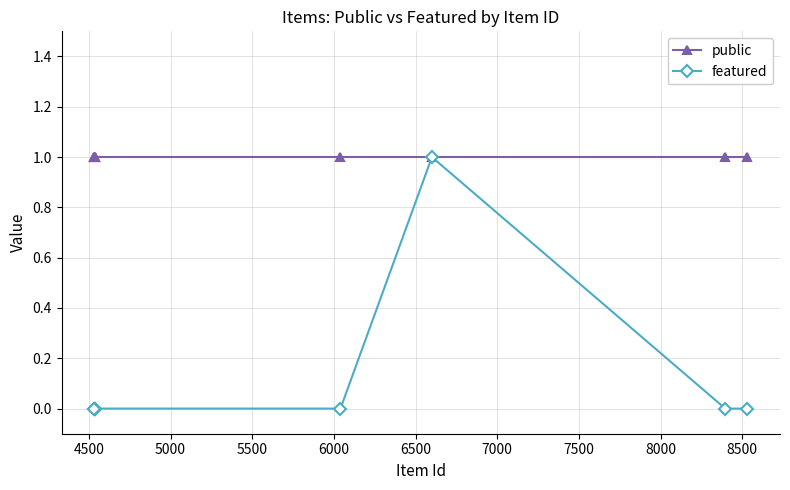

True or false: featured and public cross at least once.

False